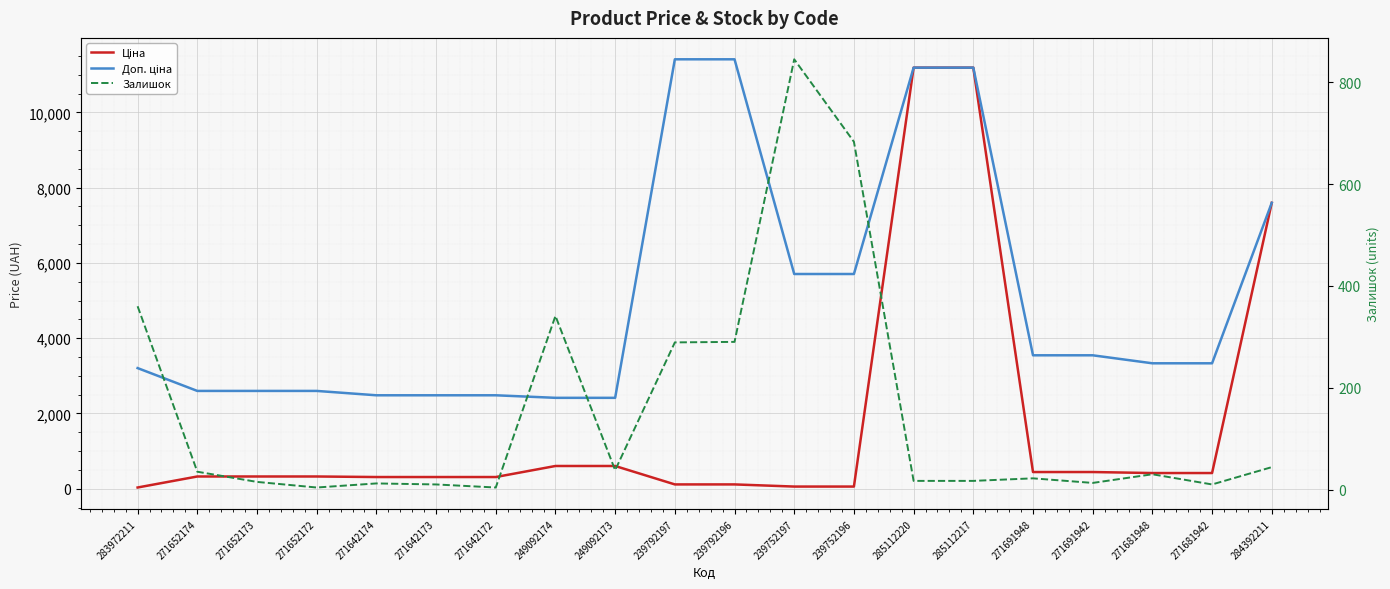

Reading right to left, list all the values displayed in this chart.

Ціна: 7596.5	416.6	416.6	443.1	443.1	11188.2	11188.2	57.0	57.0	114.1	114.1	603.7	603.7	310.3	310.3	310.3	324.8	324.8	324.8	32.0
Доп. ціна: 7596.5	3332.5	3332.5	3545.0	3545.0	11188.2	11188.2	5705.0	5705.0	11410.0	11410.0	2414.8	2414.8	2482.4	2482.4	2482.4	2598.3	2598.3	2598.3	3205.0
Залишок: 44.0	10.0	30.0	13.0	22.0	17.0	17.0	683.0	845.0	290.0	289.0	38.0	341.0	4.0	10.0	12.0	4.0	15.0	35.0	360.0